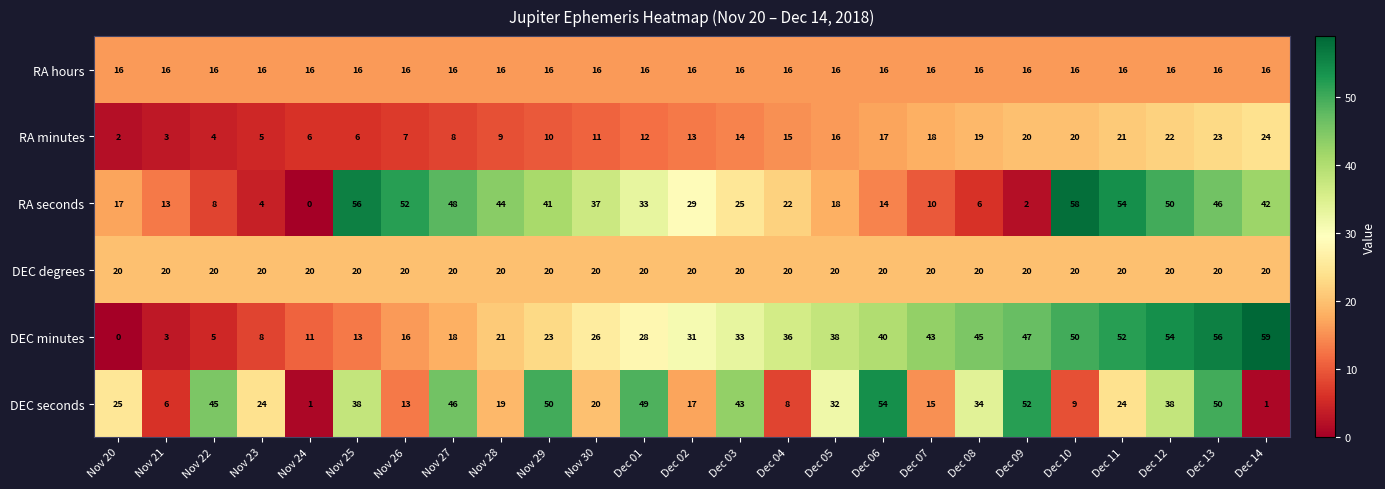

Which series has the largest range (max minus min)?

DEC minutes